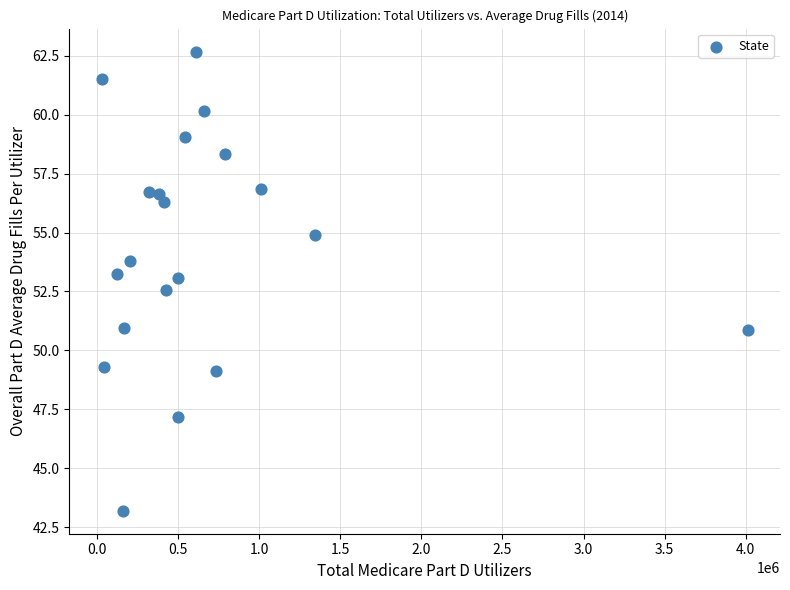

What is the range of Y values (max minus min)?

19.5